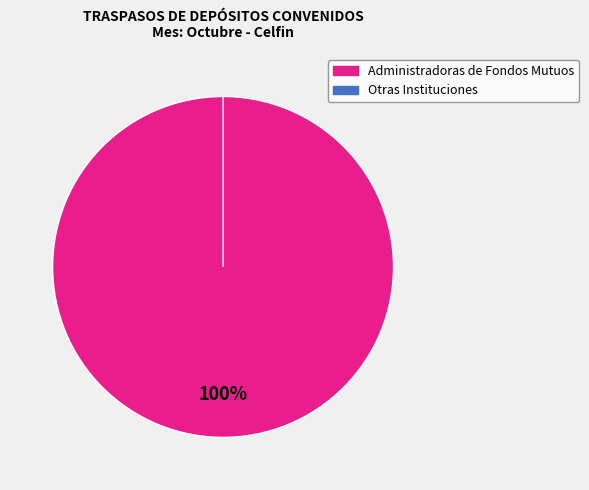

Rank the categories by value from lowest to highest.

Otras Instituciones, Administradoras de Fondos Mutuos